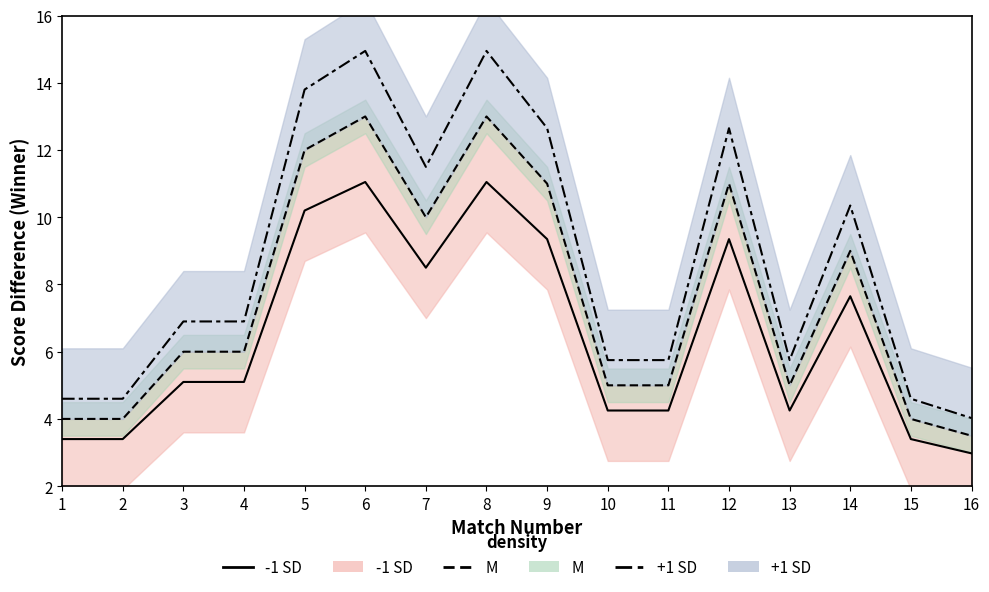

What is the greatest value displayed?

14.9